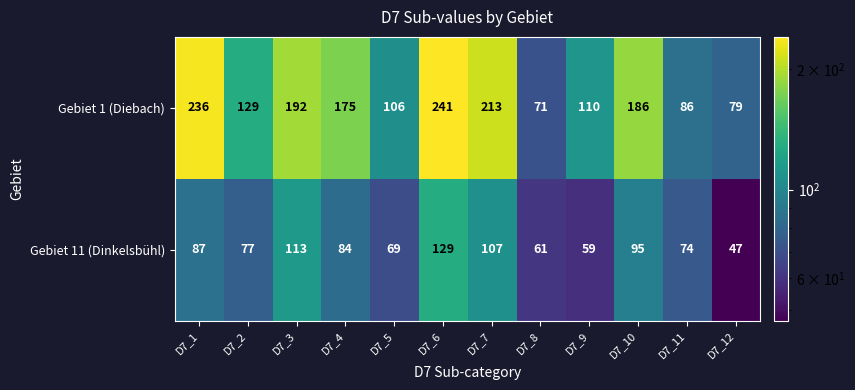

At D7_8, list the series in order from largest to smallest.

Gebiet 1 (Diebach), Gebiet 11 (Dinkelsbühl)